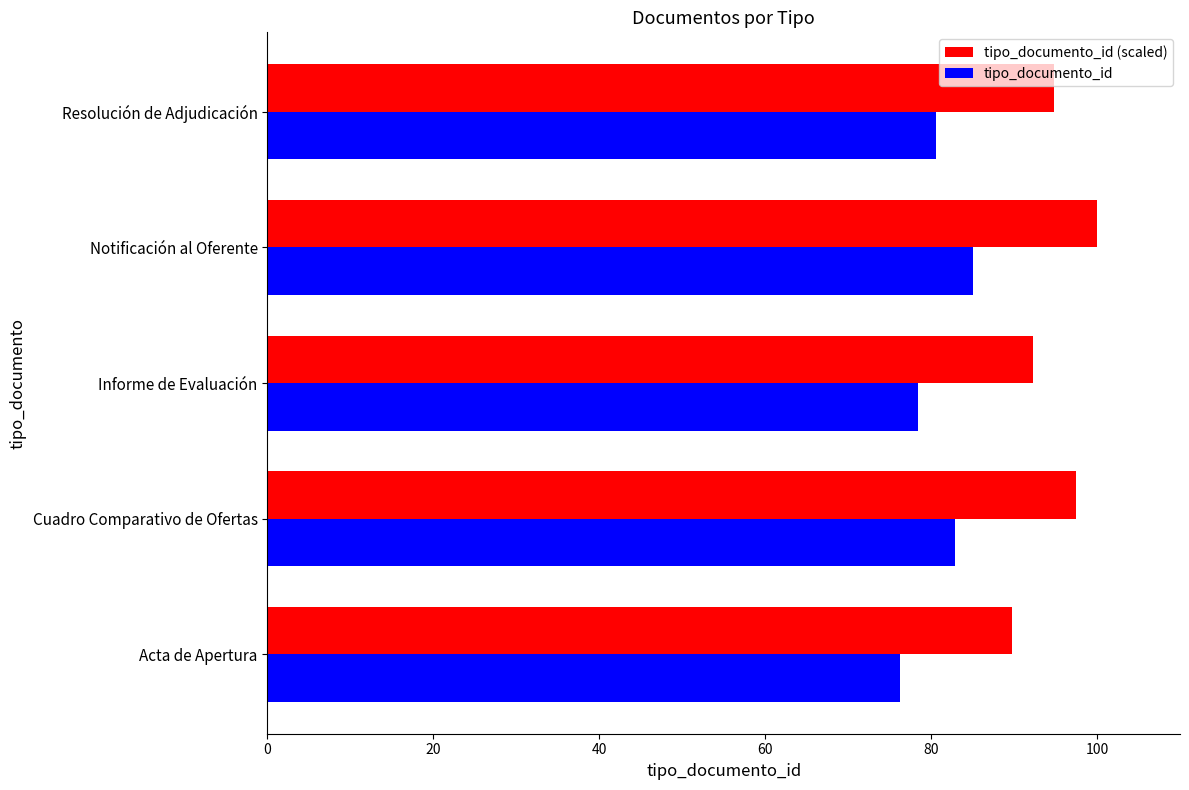

Which series has the largest range (max minus min)?

tipo_documento_id (scaled)